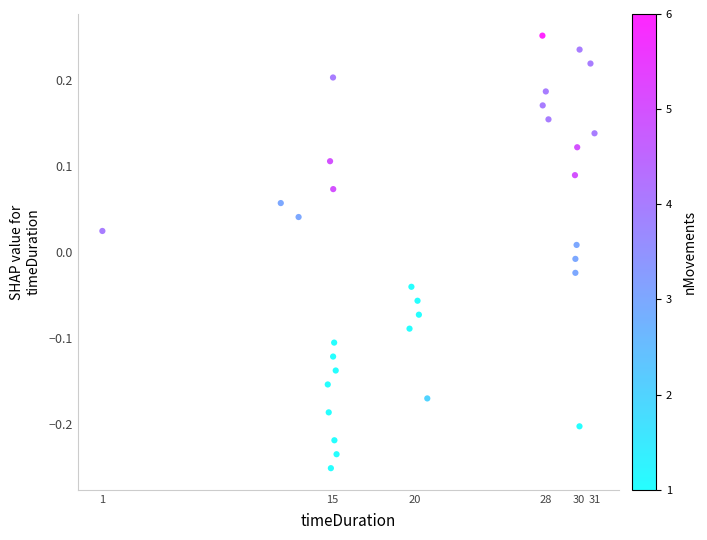

What is the range of Y values (max minus min)?

0.5